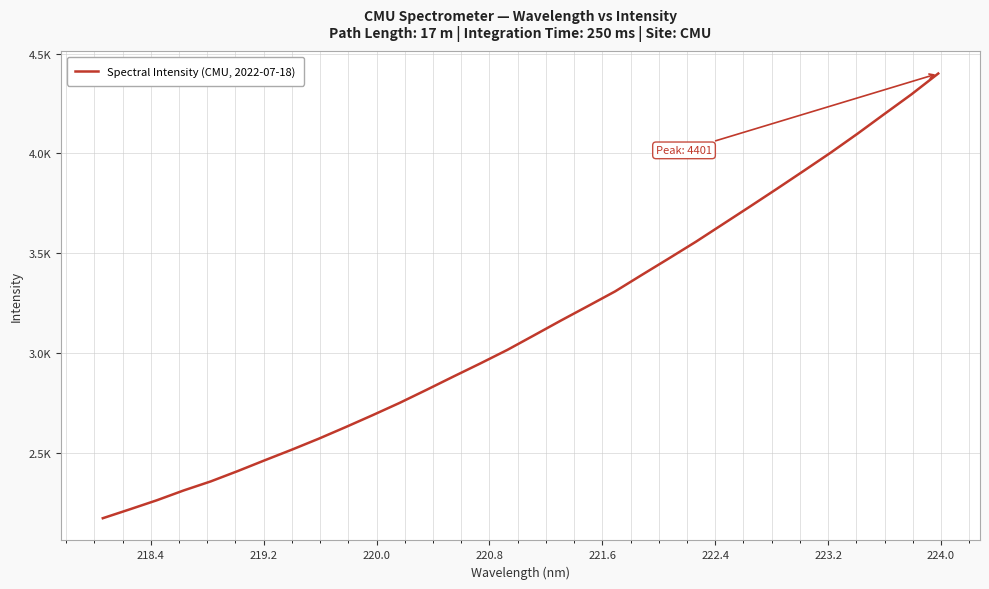

Does the chart display data point markers on the line(s)?

No